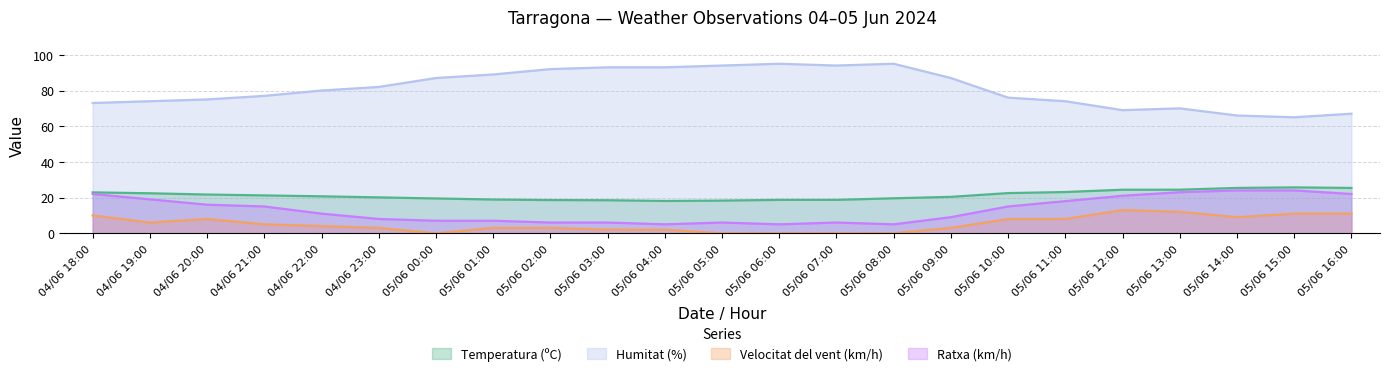

What is the approximate value of Velocitat del vent (km/h) at 05/06 14:00?

9.0